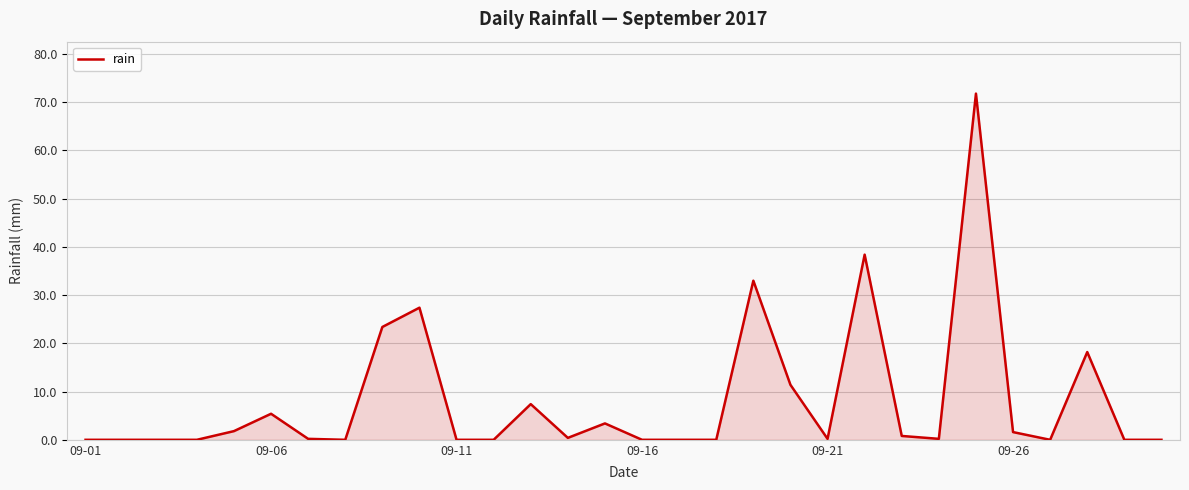

How many distinct data groups are displayed?

1